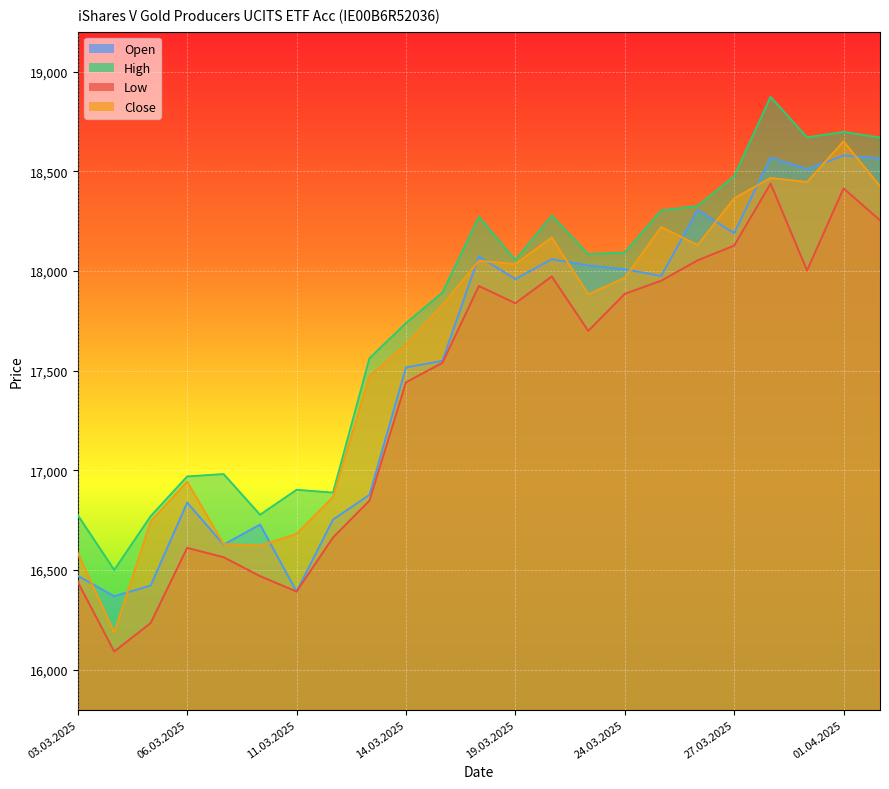

What is the smallest value displayed?

16091